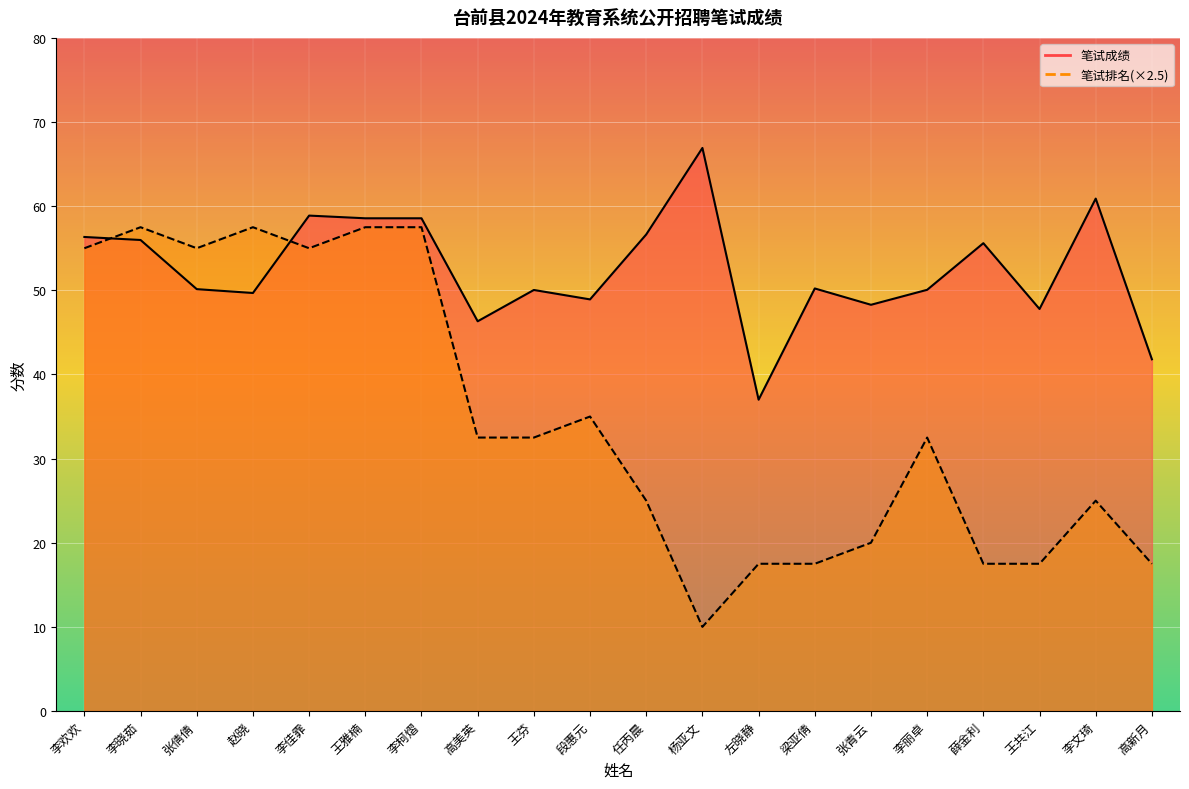

How many lines are shown in the chart?

2